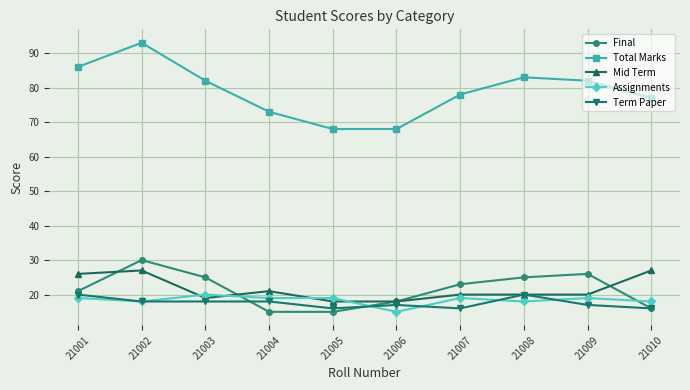

Which series has the largest range (max minus min)?

Total Marks